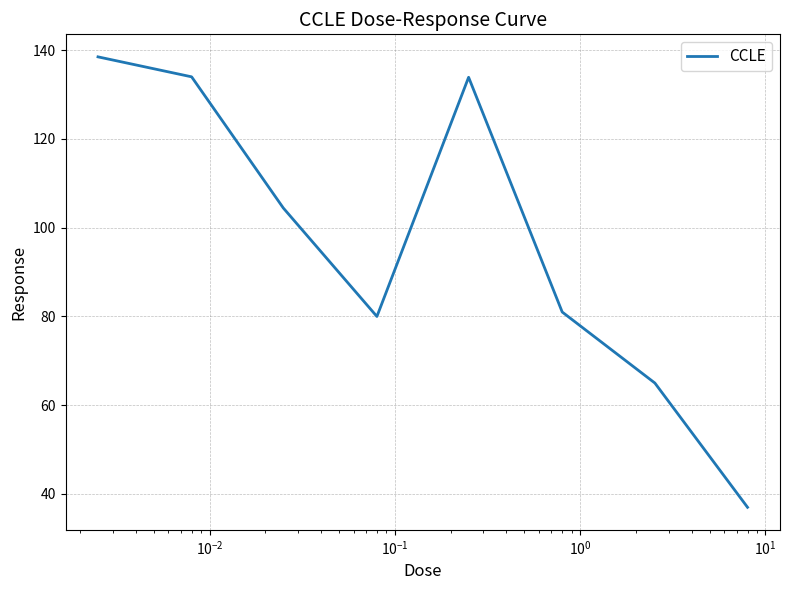

What is the smallest value displayed?

37.0